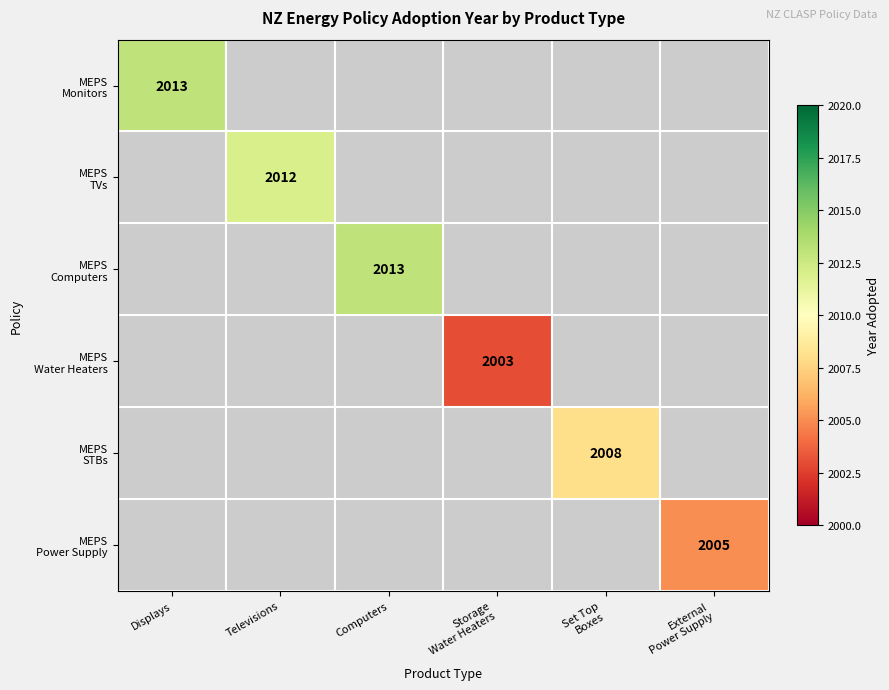

How many data points does each series have?

6